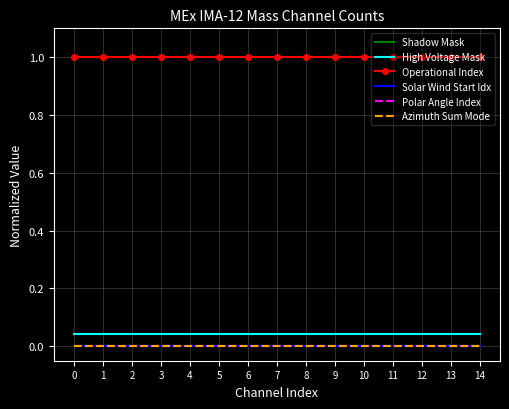

How many lines are shown in the chart?

6